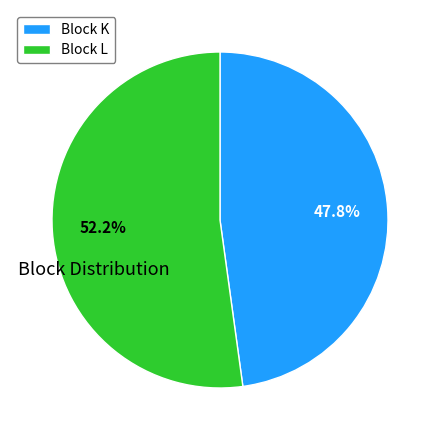

To the nearest percent, what portion does Block L represent?

52%